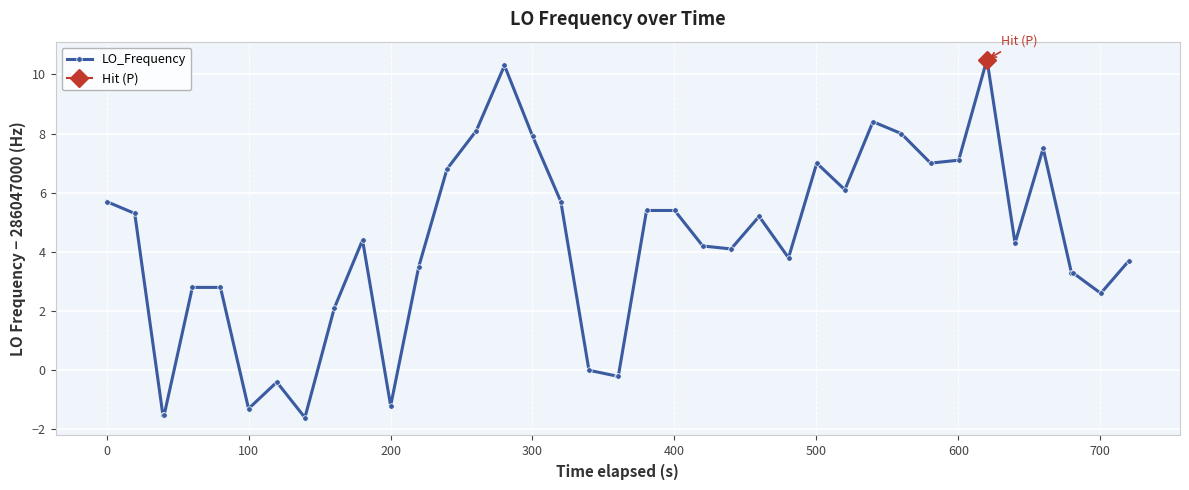

What is the minimum value for LO_Frequency?

-1.6